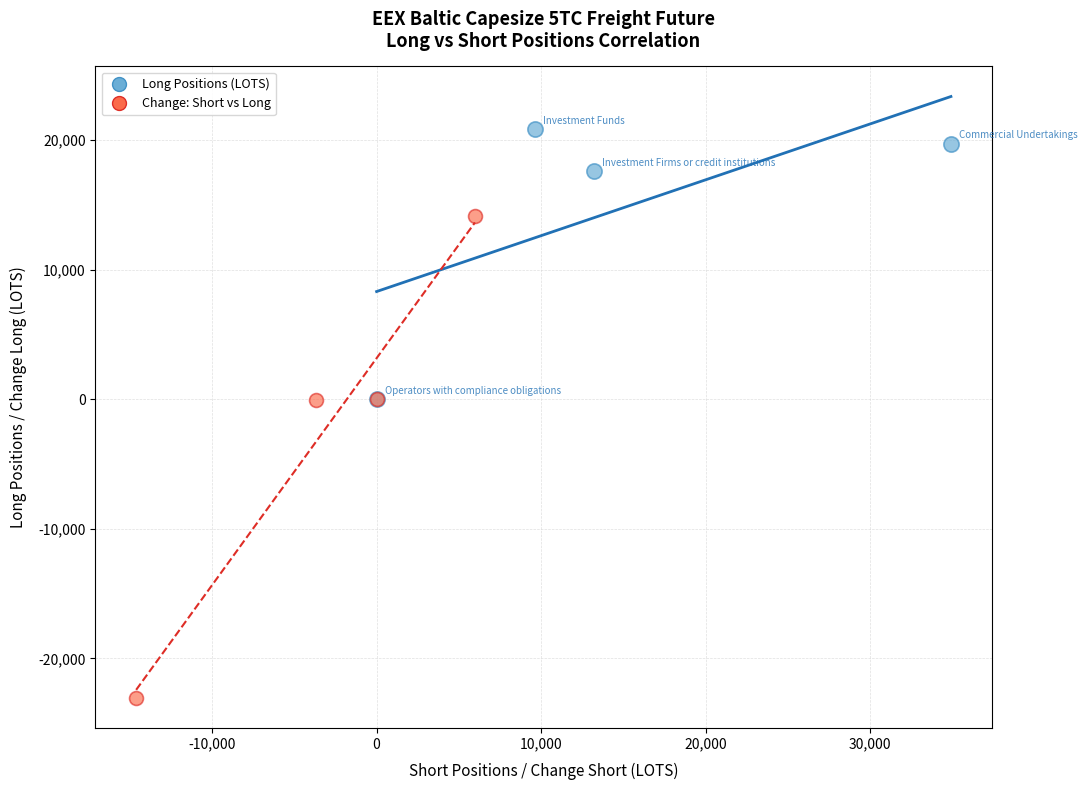

Which series contains the lowest Y value?

Change: Short vs Long